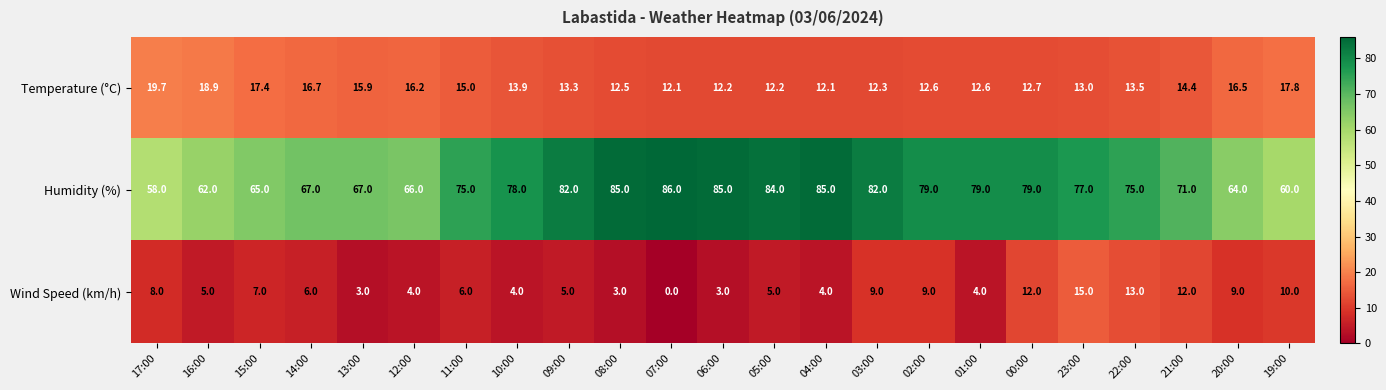

Where does the Temperature (°C) series first go above 13?

17:00